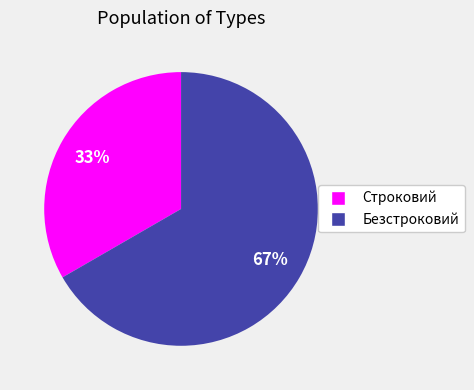

What is the largest slice in the pie chart?

Безстроковий